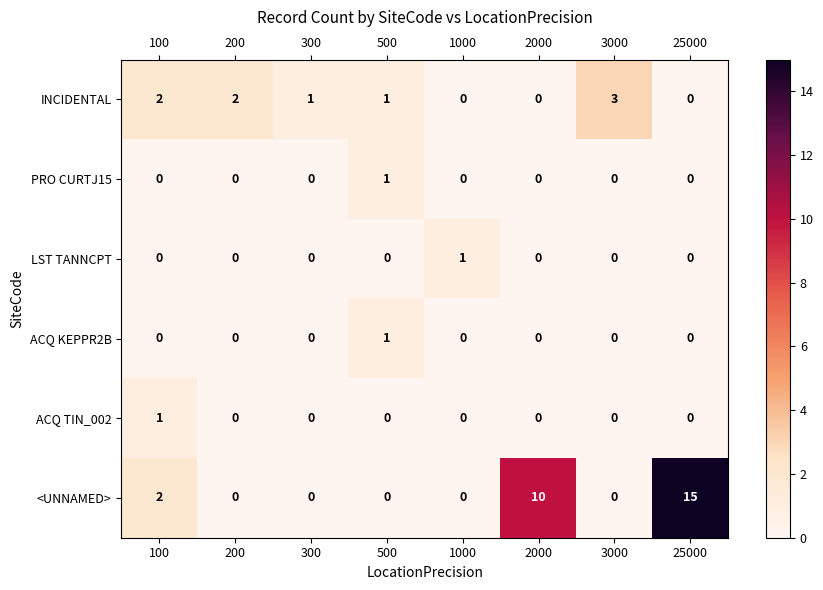

At which category is the sum across all series the highest?

25000